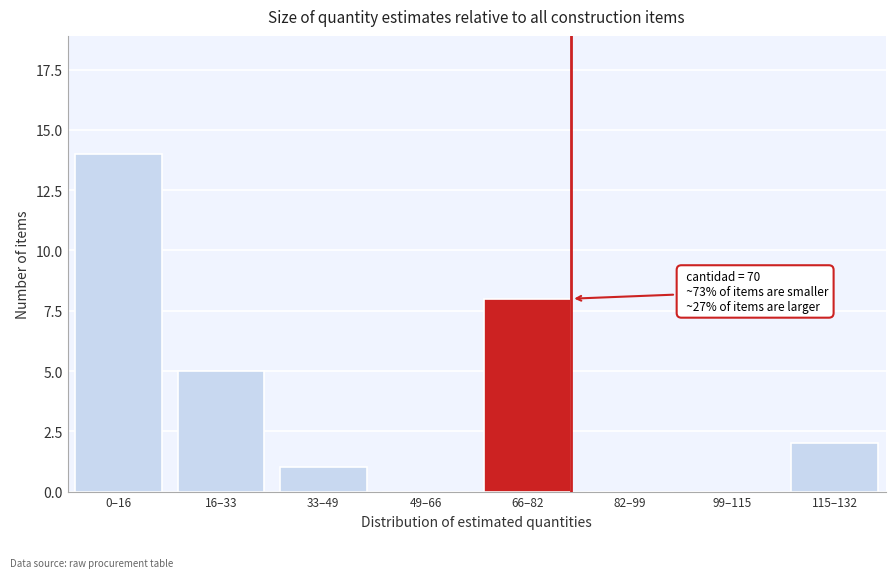

Reading left to right, extract all data points from this chart.

0–16=14	16–33=5	33–49=1	49–66=0	66–82=8	82–99=0	99–115=0	115–132=2